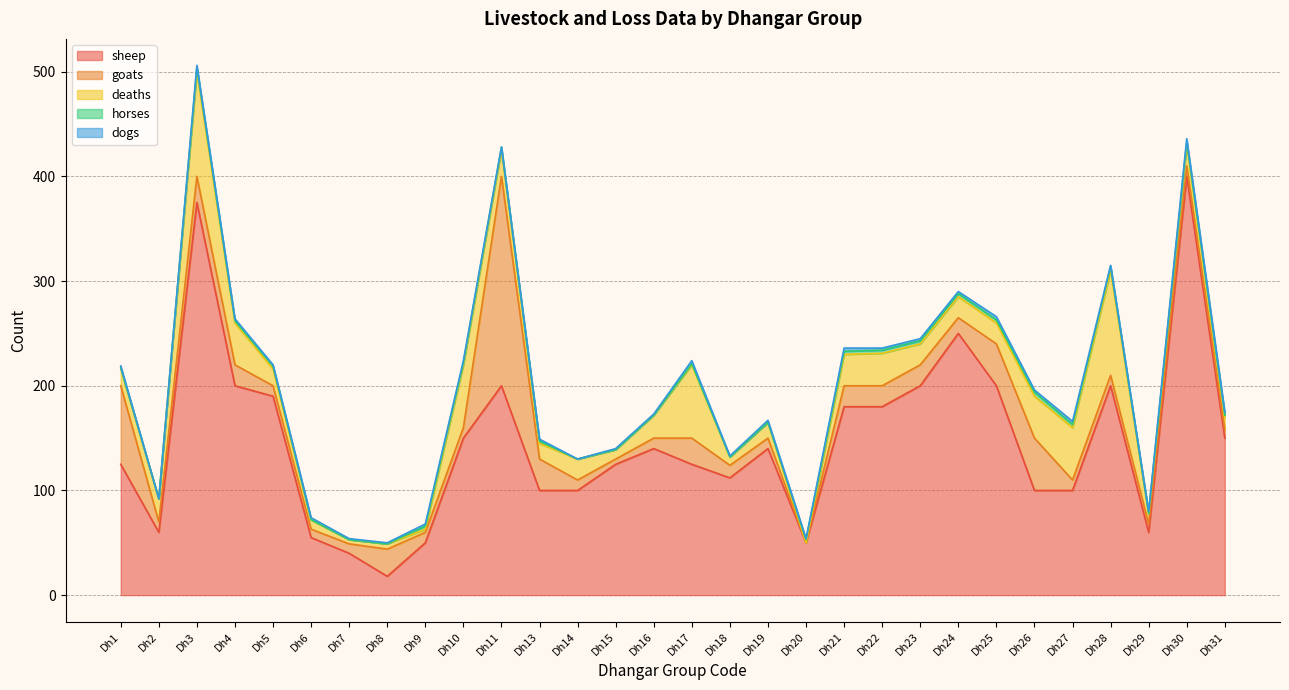

True or false: goats and sheep intersect in this chart.

True